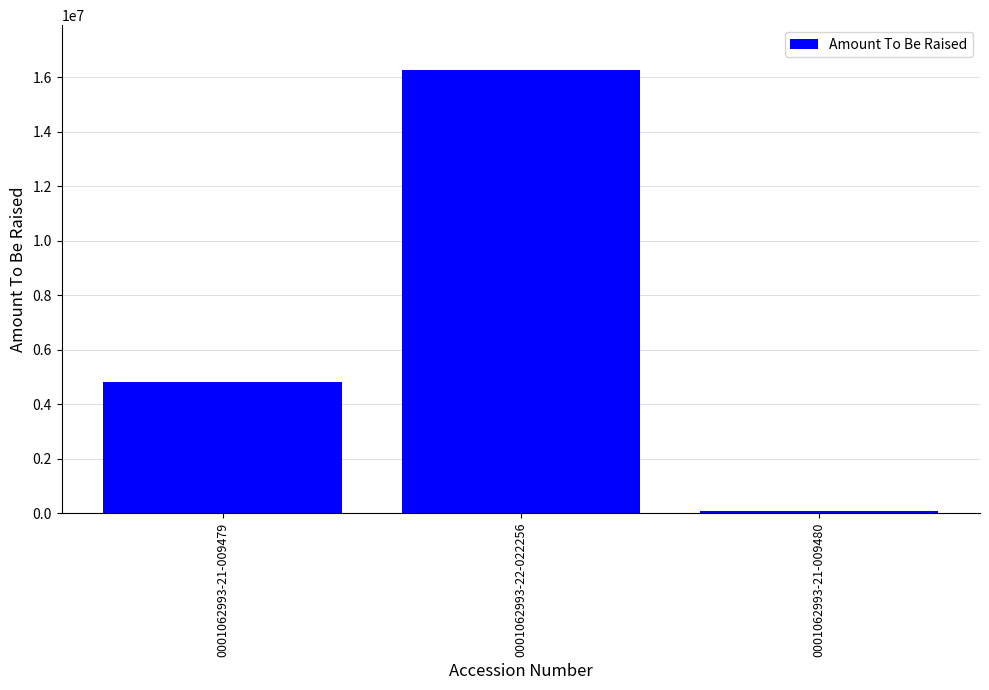

What is the label of the 1st bar from the left?

0001062993-21-009479